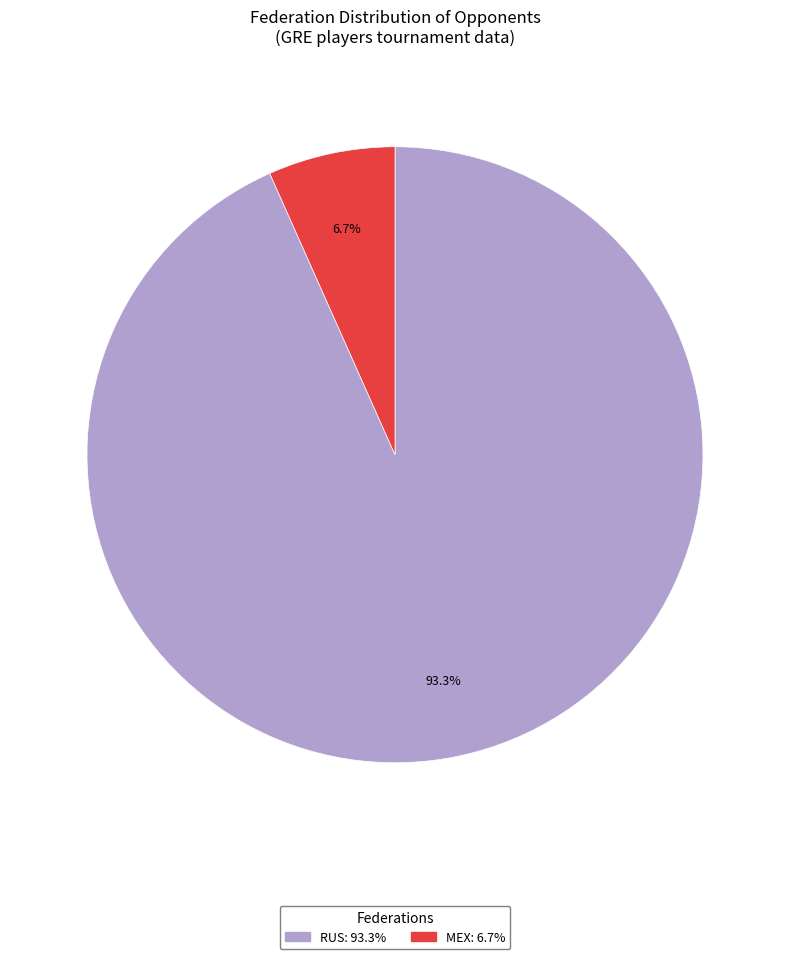

Is there any slice that represents more than half of the pie?

Yes